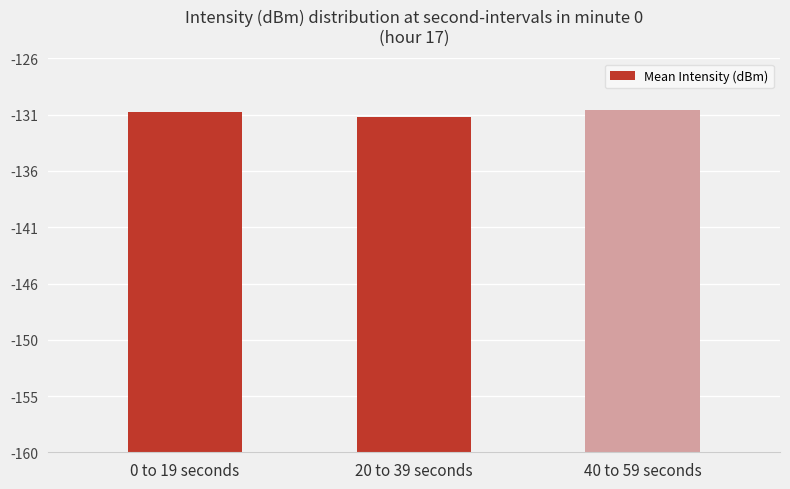

Does the chart contain stacked bars?

No